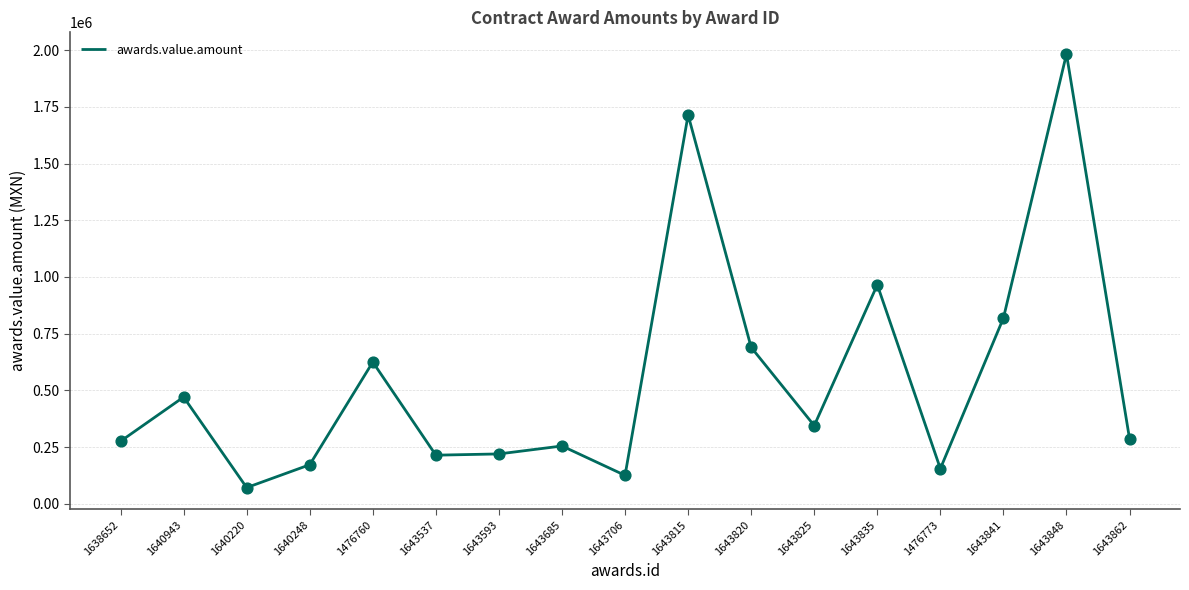

Which has a higher value, 1640248 or 1643862?

1643862